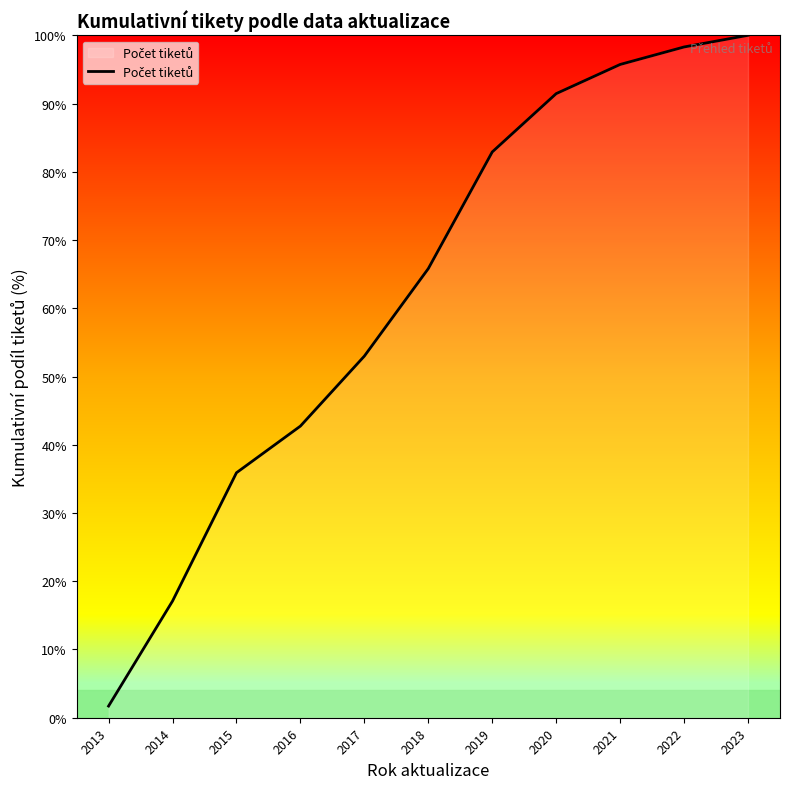

Between 2016 and 2017, which is larger?

2017